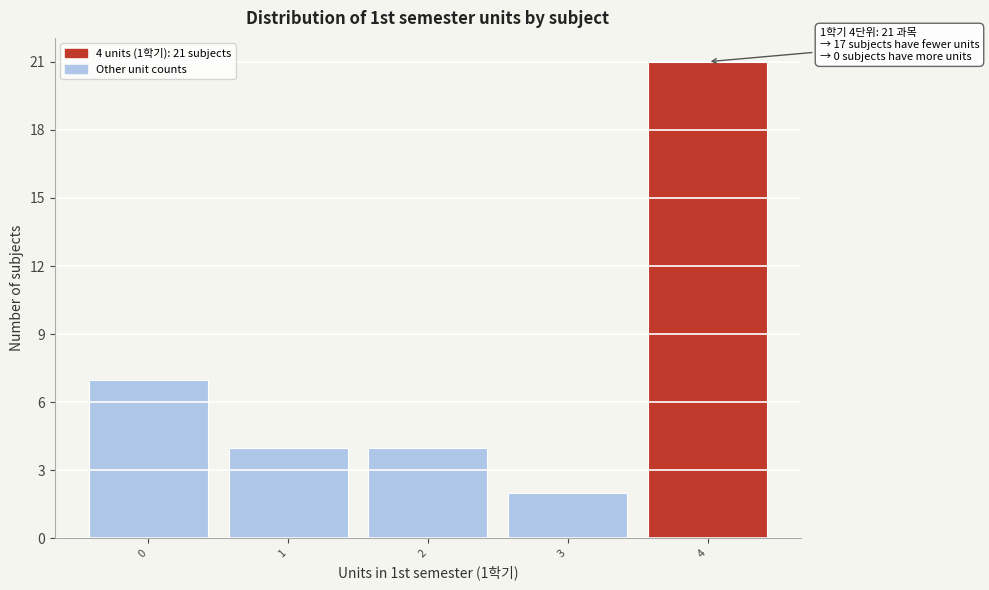

Over which range of the x-axis is the bar tallest?

3.5 to 4.5